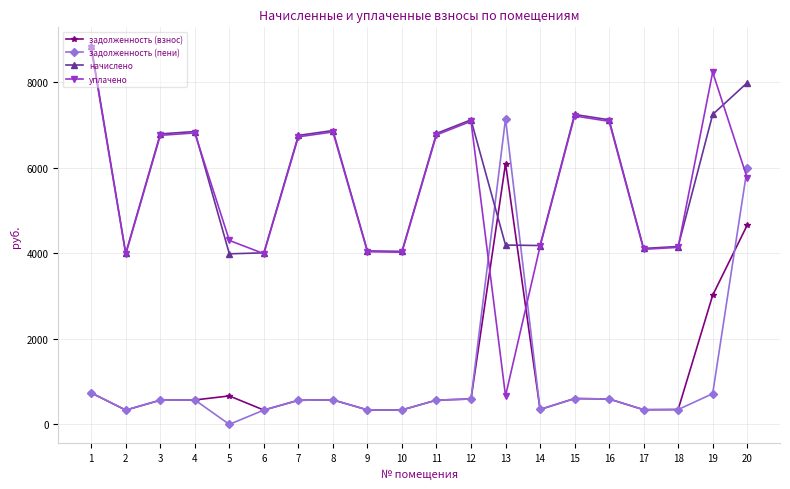

Between which two adjacent categories do уплачено and задолженность (взнос) first intersect?

12 and 13